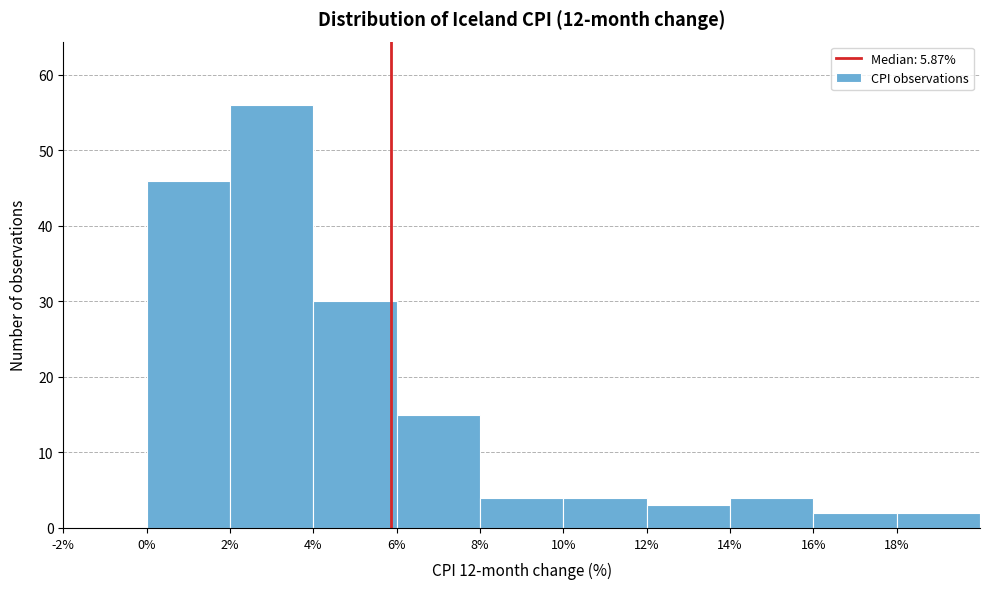

How tall is the bar that spans 10 to 12 on the x-axis? The values are not printed on the chart, so give them approximately, as read against the axis.

4